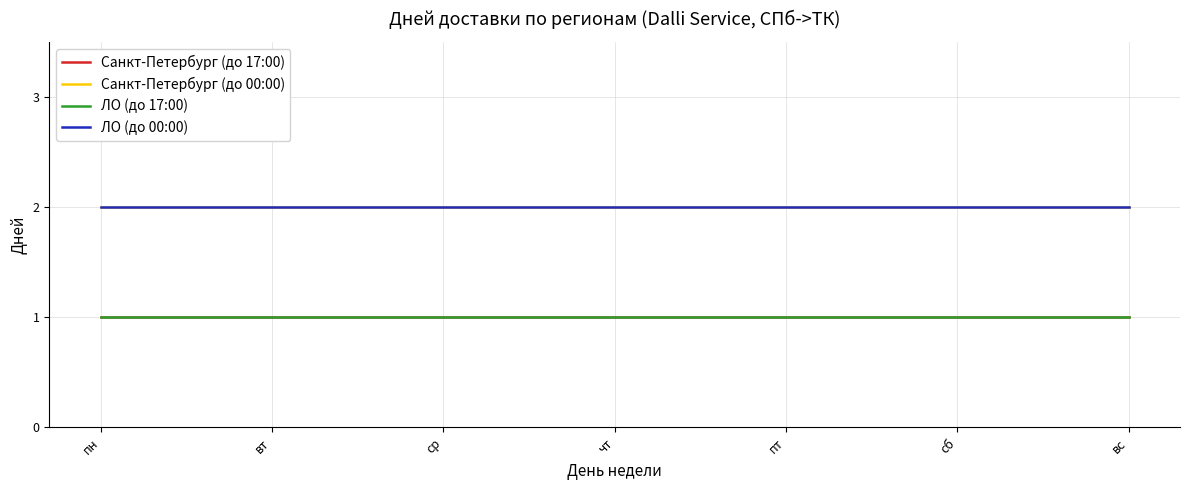

List the labels in order of ЛО (до 00:00) value, smallest first.

пн, вт, ср, чт, пт, сб, вс